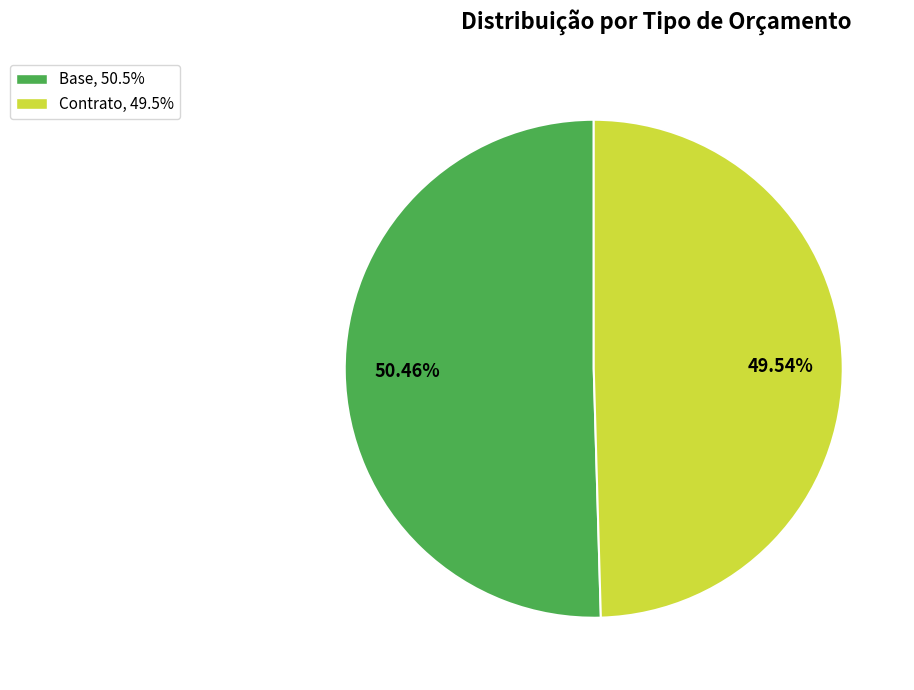

Between Base and Contrato, which is larger?

Base